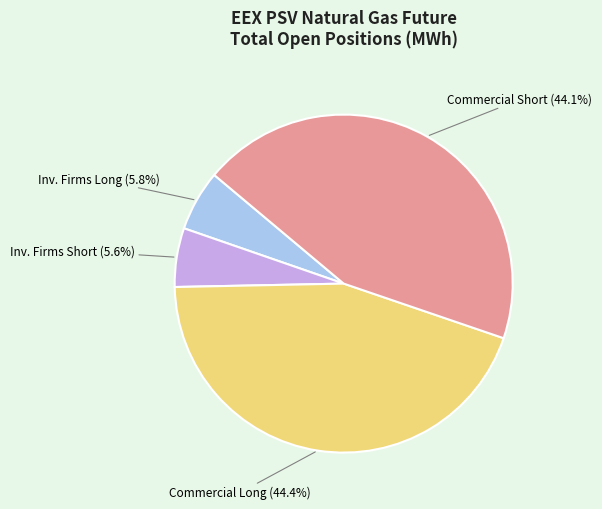

What percentage do Commercial Long and Inv. Firms Short together represent?

50.1%